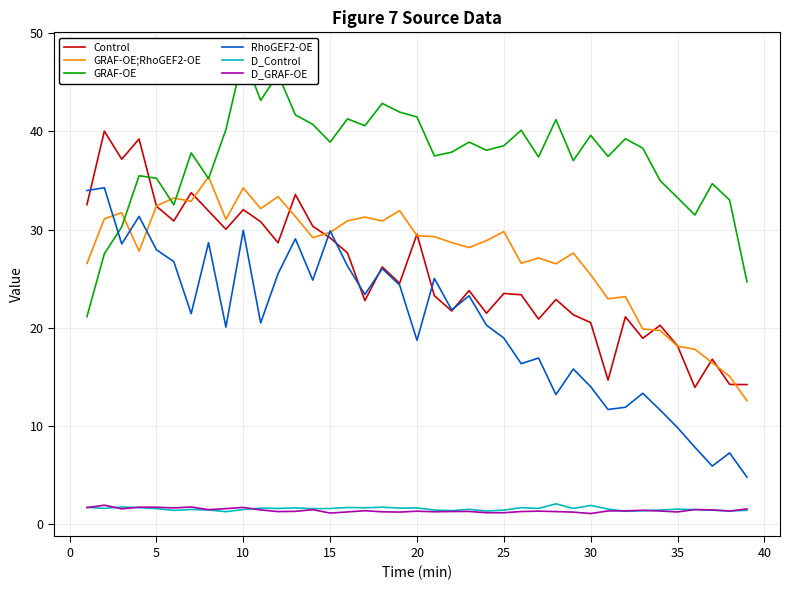

True or false: GRAF-OE;RhoGEF2-OE has a value of 29.7 at 15.

True